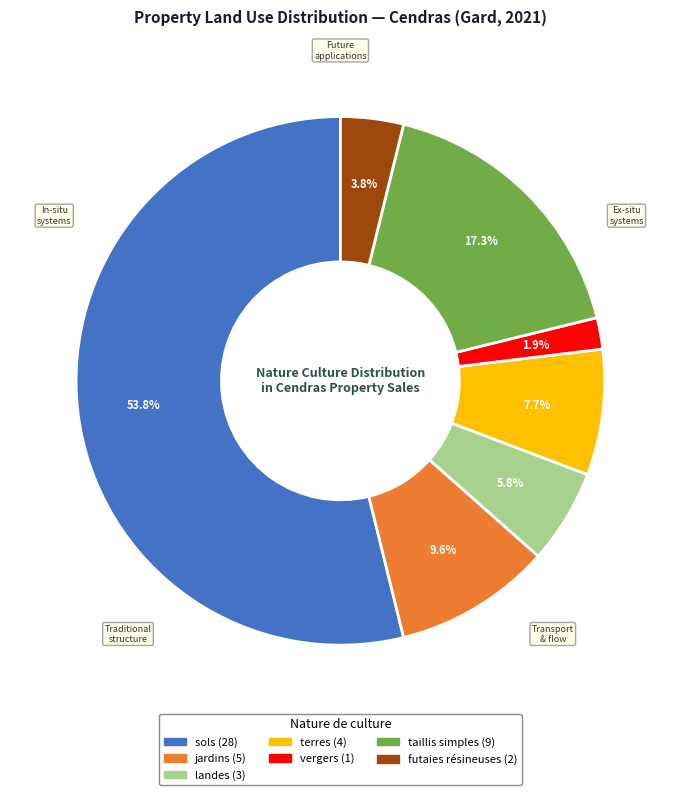

Which slice represents more than half of the pie?

sols